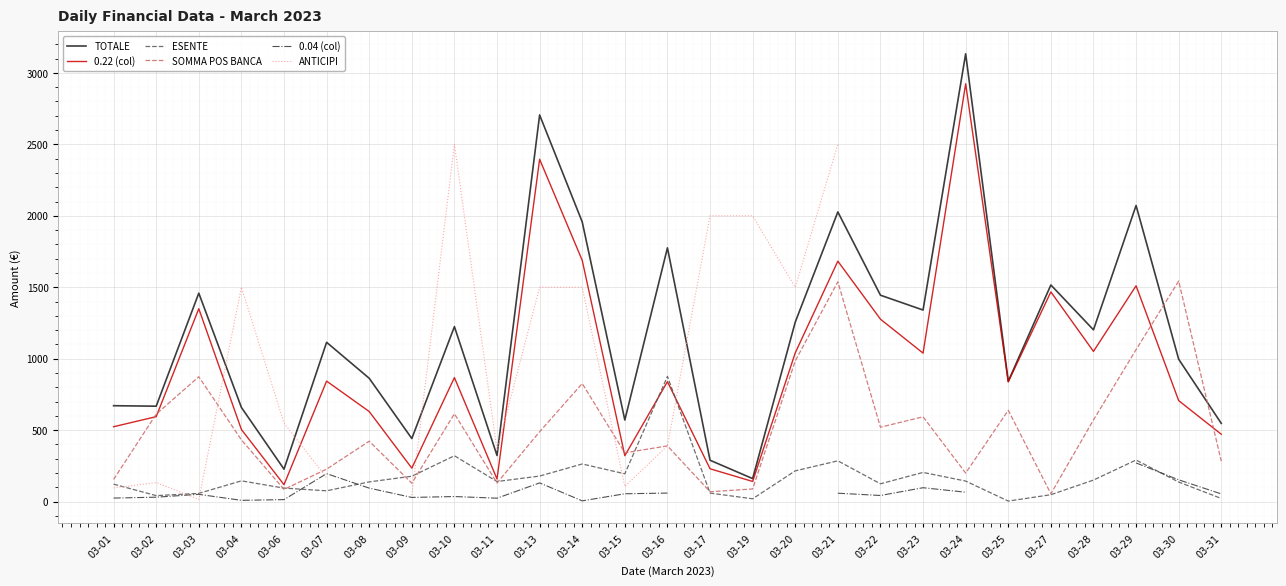

List the series in order of their peak value, highest first.

TOTALE, 0.22 (col), ANTICIPI, SOMMA POS BANCA, ESENTE, 0.04 (col)